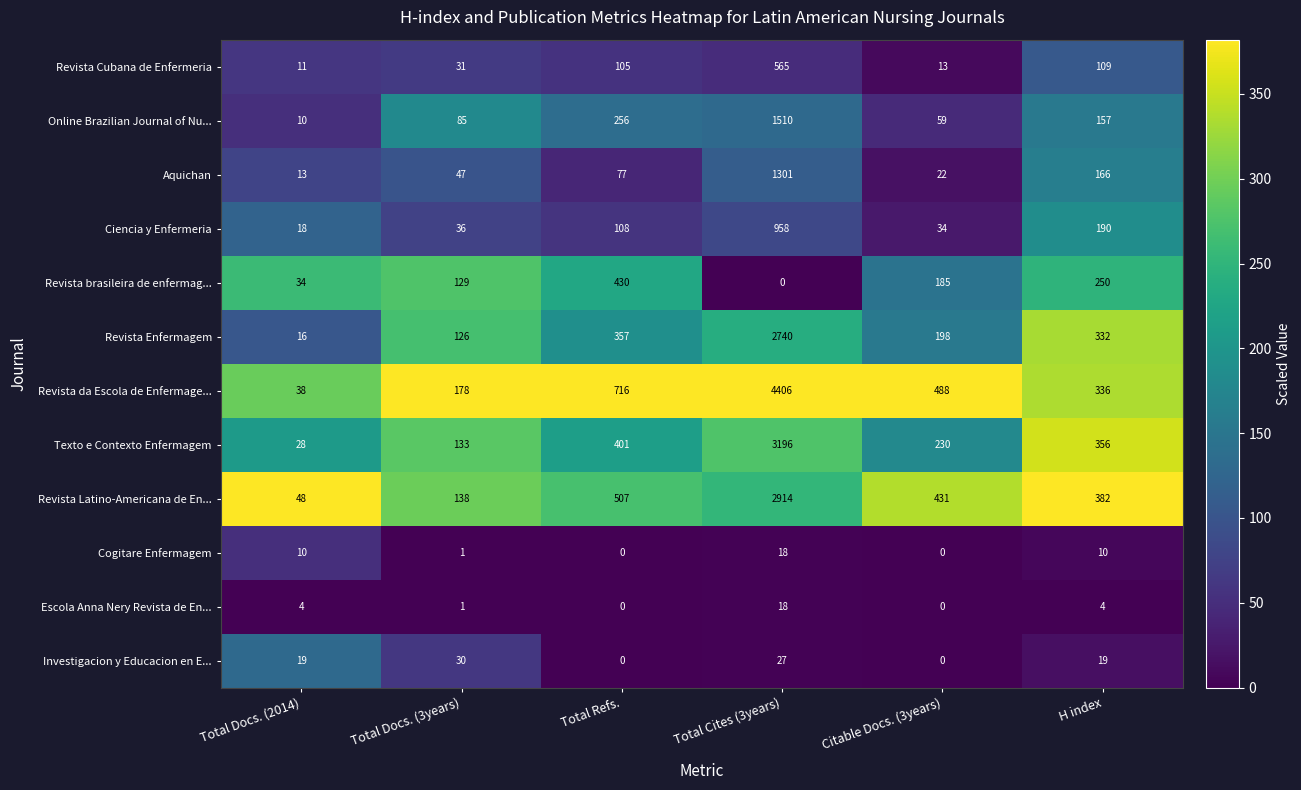

What is the difference between the highest and lowest values at Total Refs.?

716